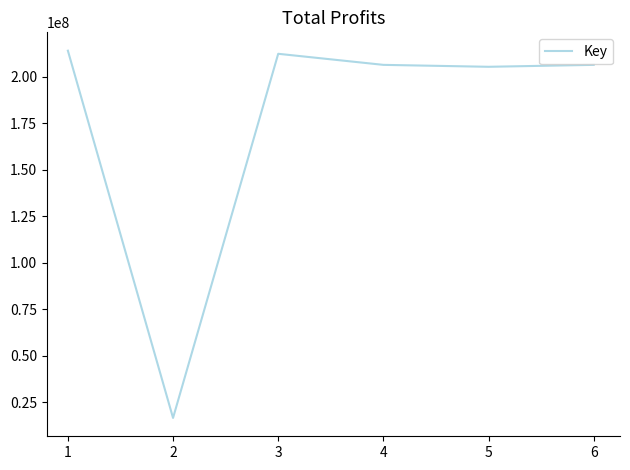

What value does the data have at 4, to the nearest 50?

206495500